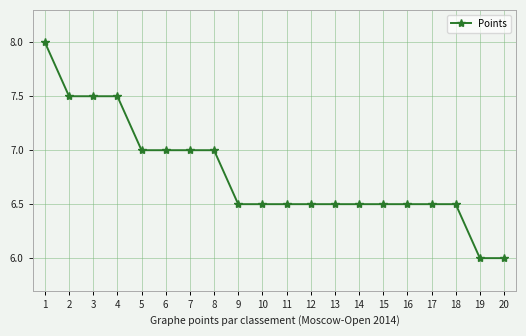

What value does the data have at 1?

8.0